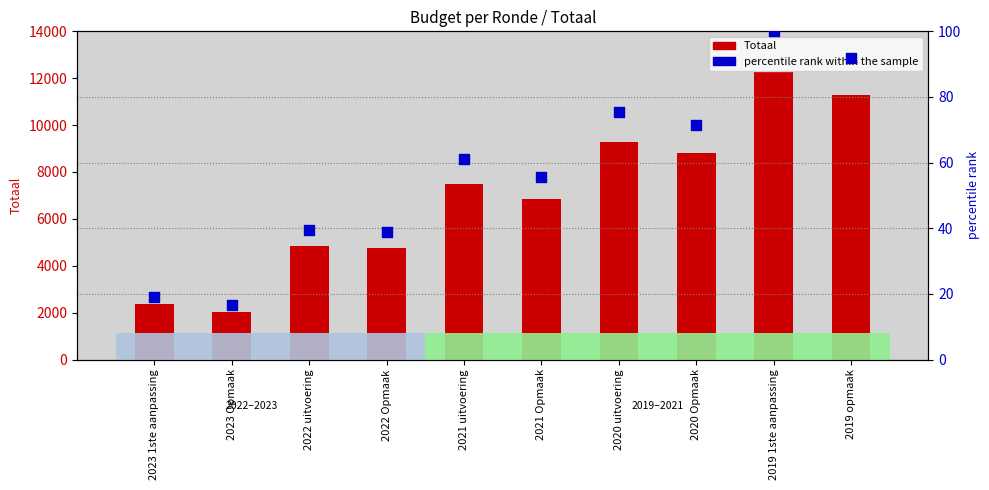

At which category is the sum across all series the highest?

2019 1ste aanpassing